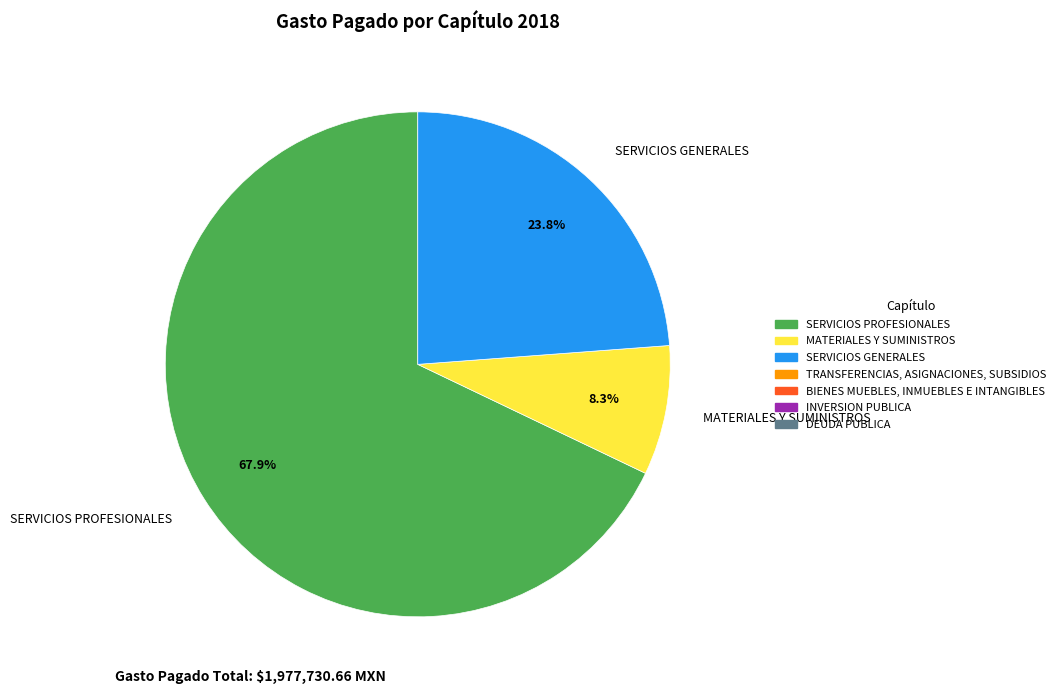

What percentage do MATERIALES Y SUMINISTROS and SERVICIOS PROFESIONALES together represent?

76.2%